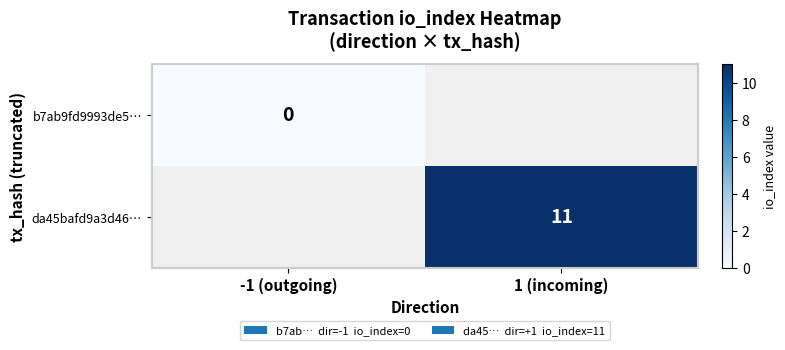

The da45bafd9a3d46… series shows 3 at 1 (incoming). True or false?

False